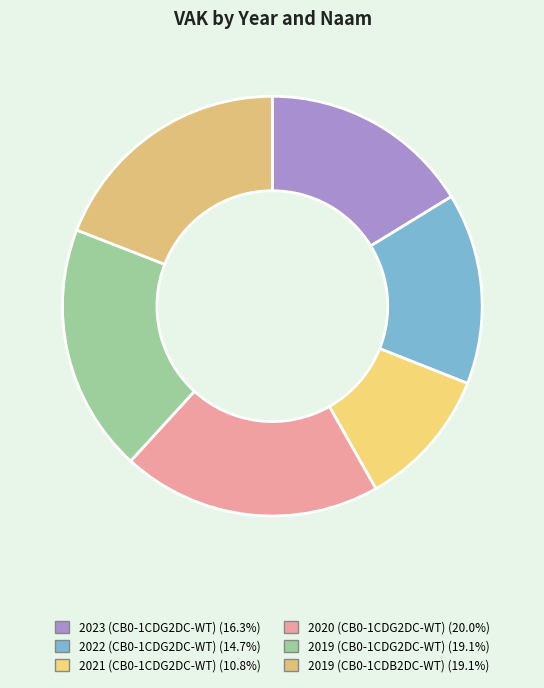

How many slices are in this pie chart?

6